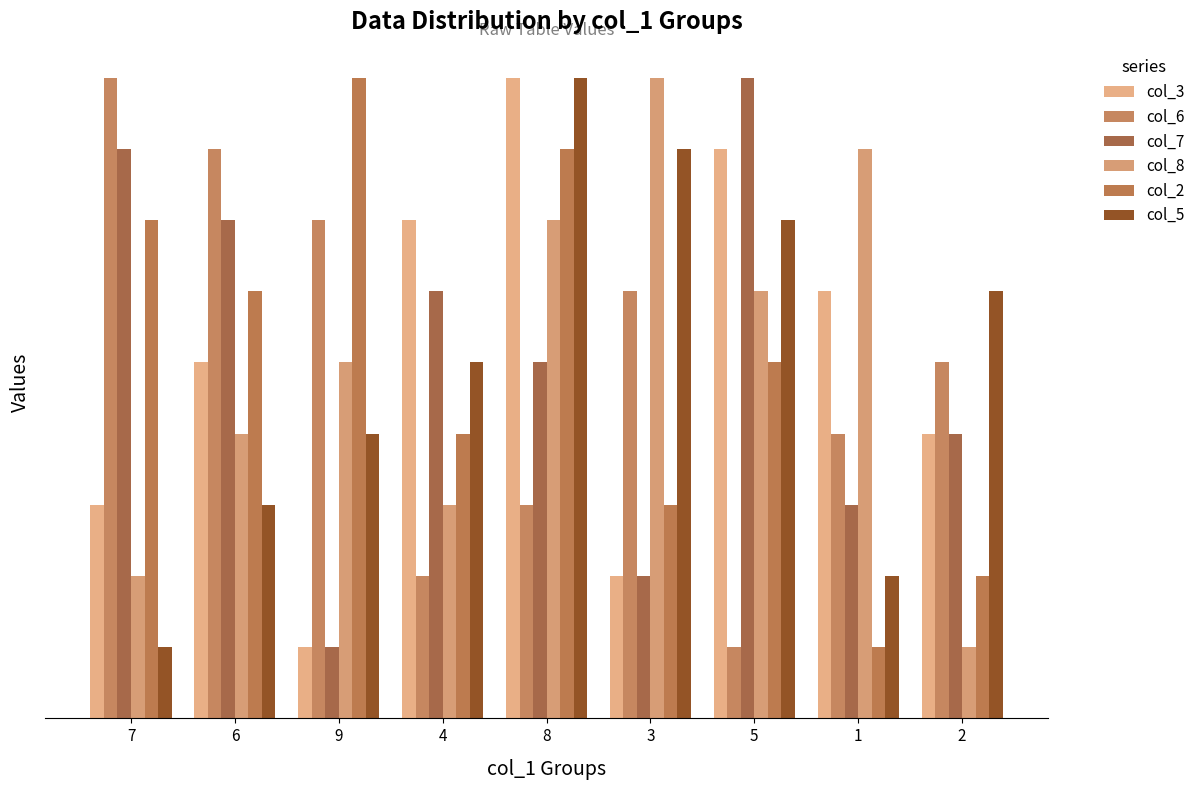

Does the chart contain any negative values?

No